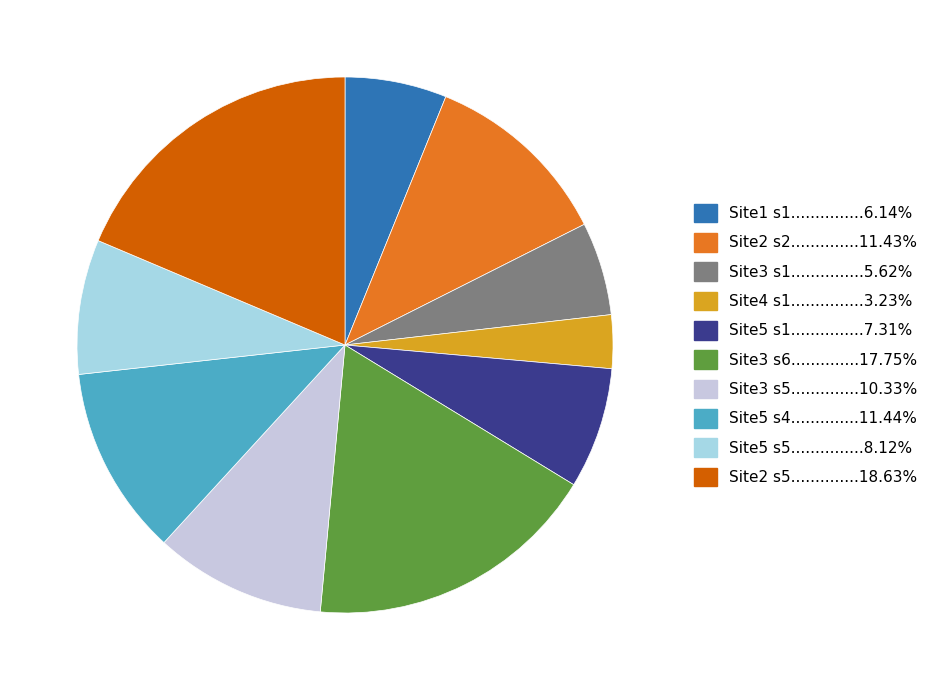

Count the number of slices in the pie.

10